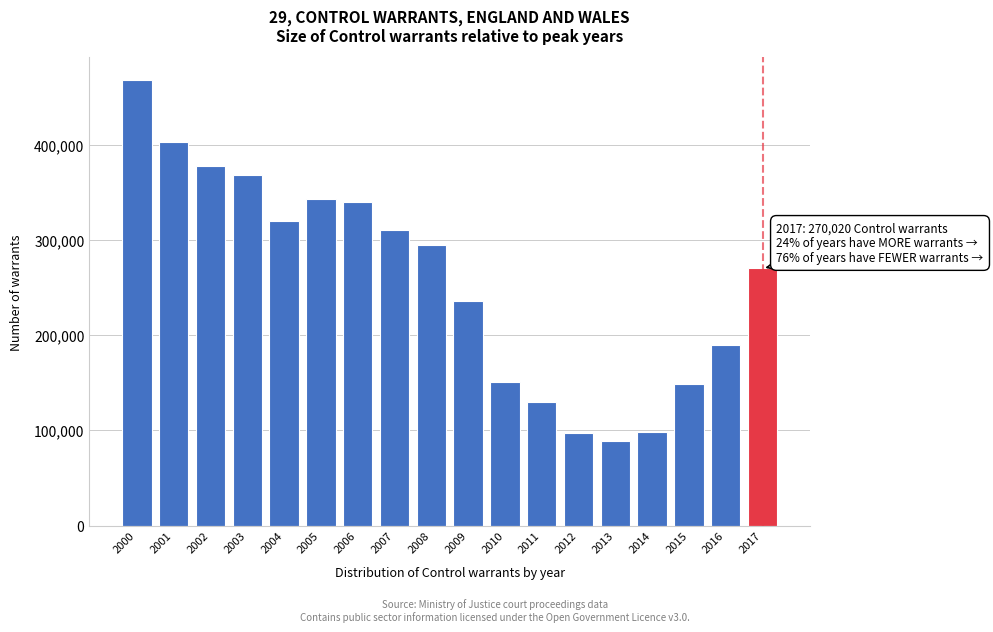

What is the maximum value shown in the chart?

467986